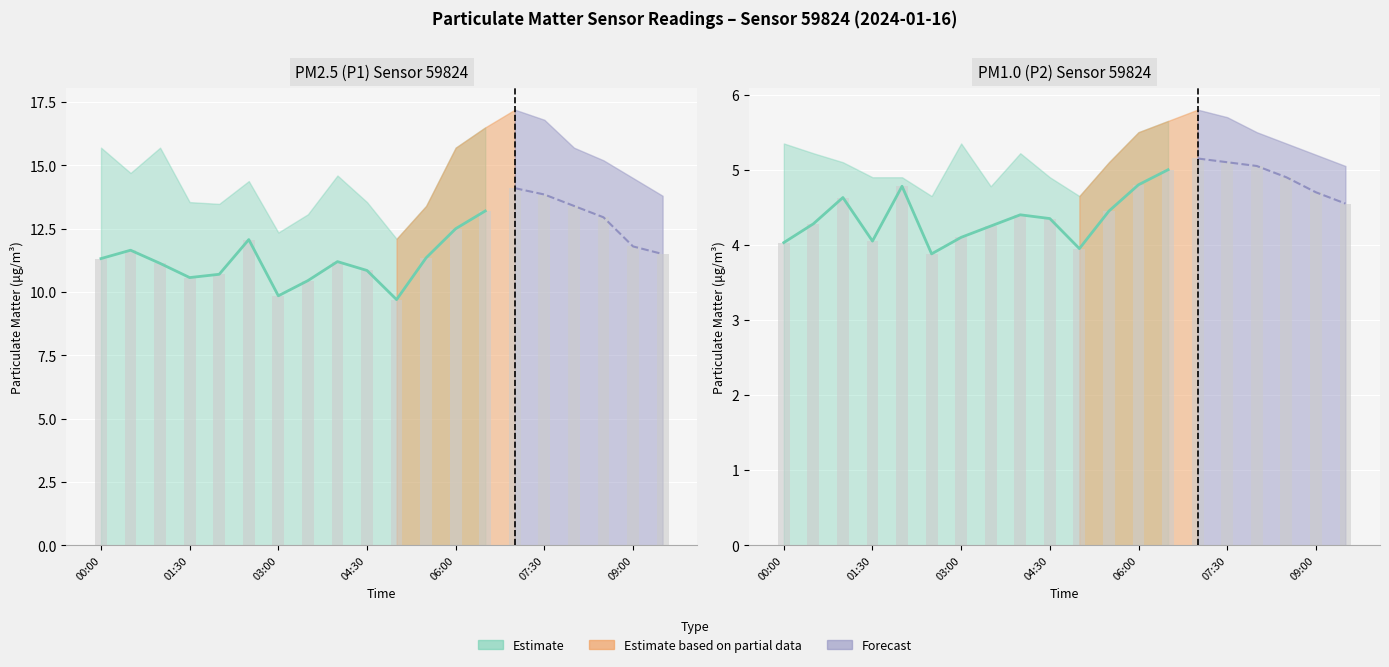

Which series has the widest spread of values?

P1